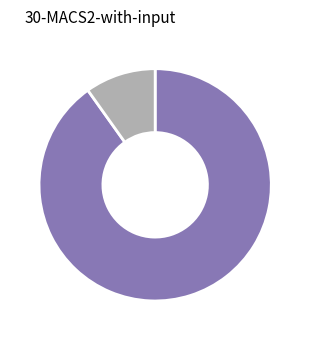

Does any single category account for the majority?

Yes